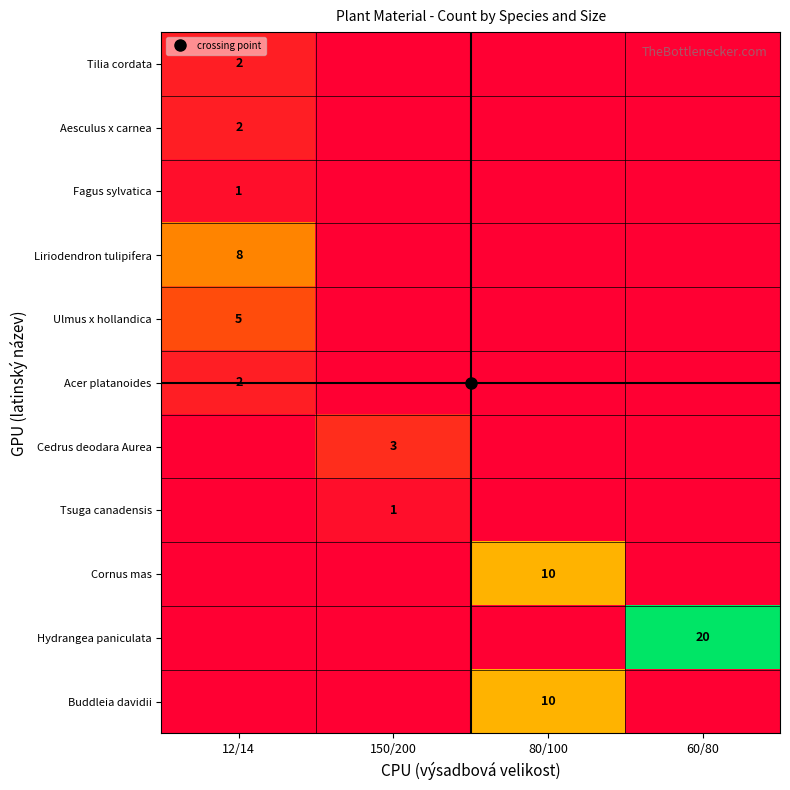

Count the Hydrangea paniculata values in the range 0 to 20.

4